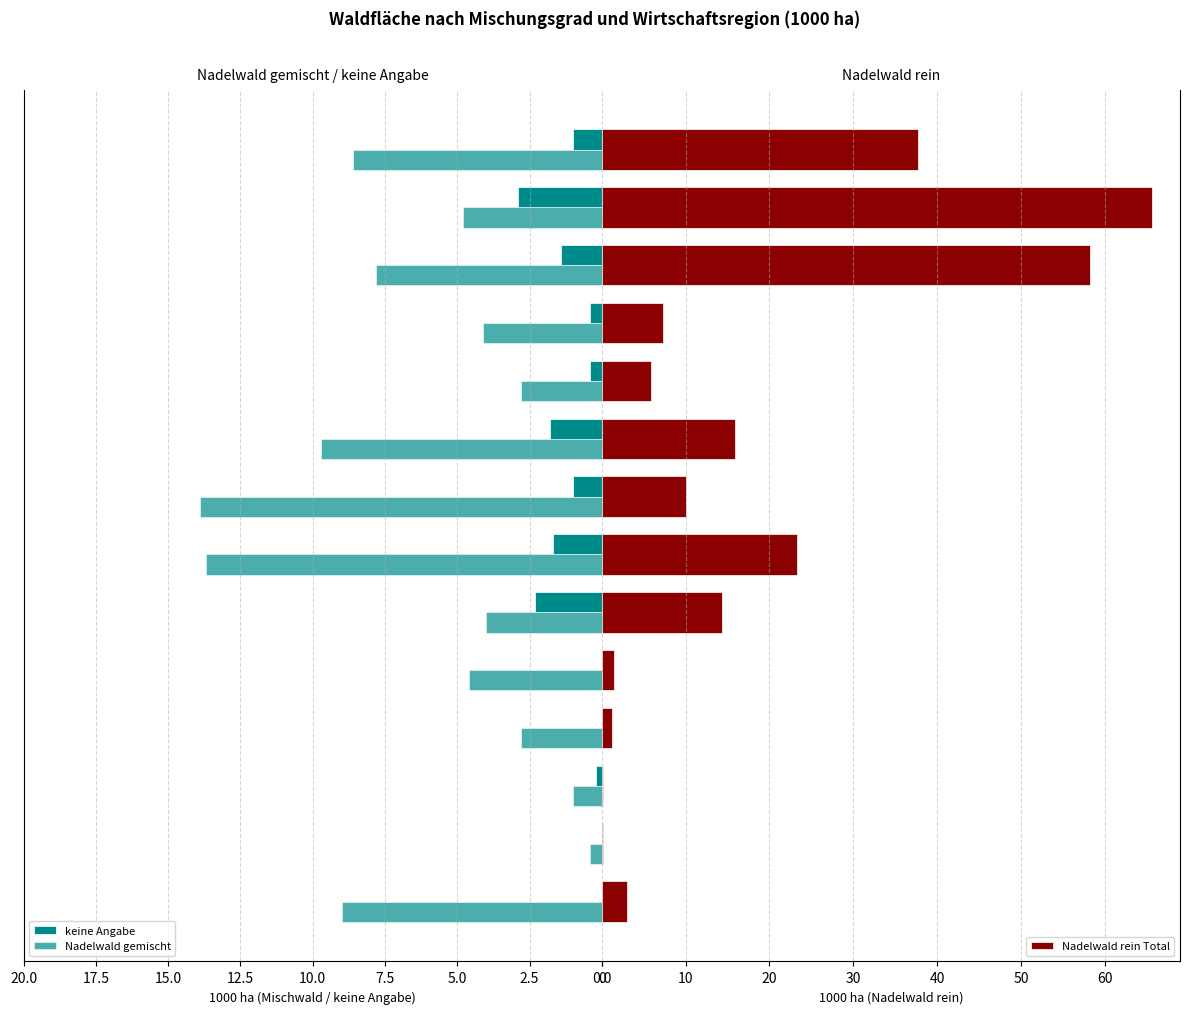

How many categories are shown in the chart?

14